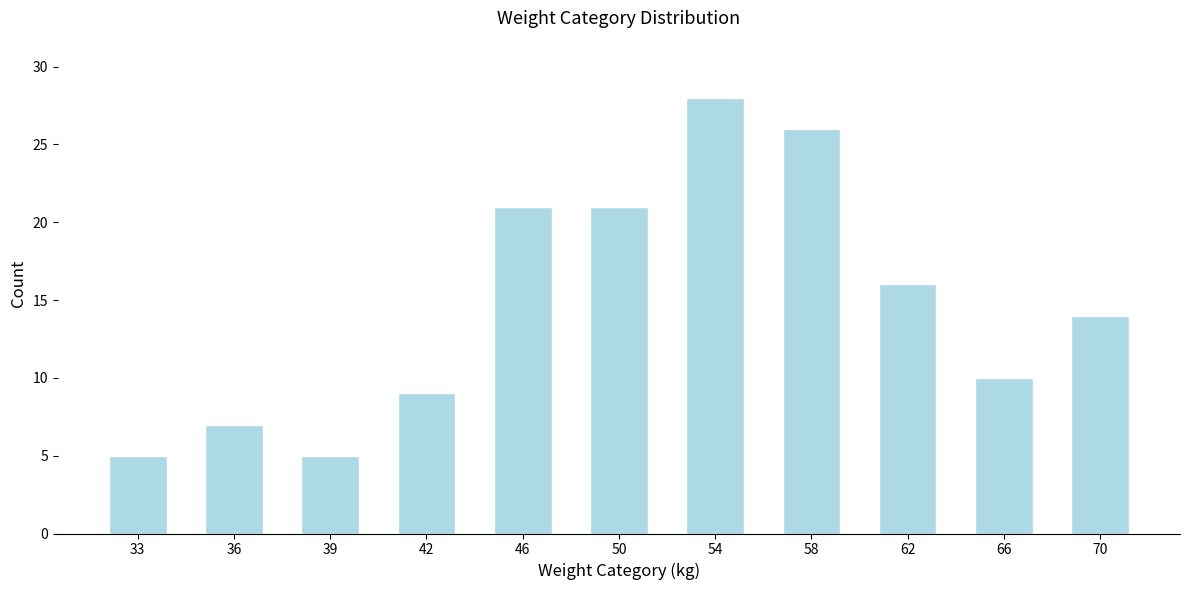

Reading left to right, extract all data points from this chart.

5	7	5	9	21	21	28	26	16	10	14